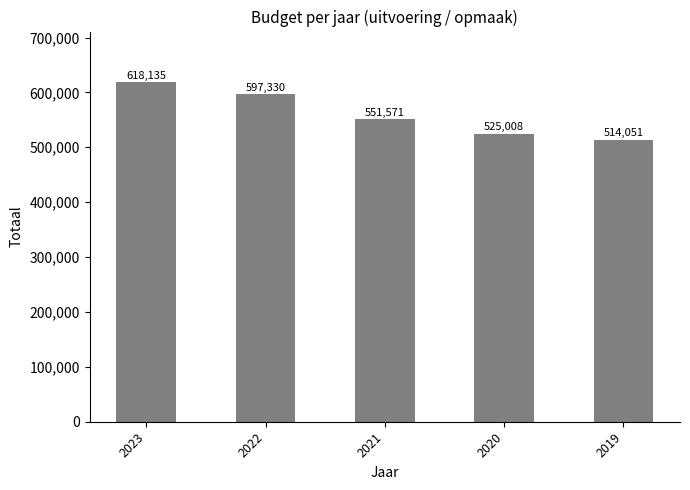

What is the ratio of the value at 2022 to the value at 2020?

1.1